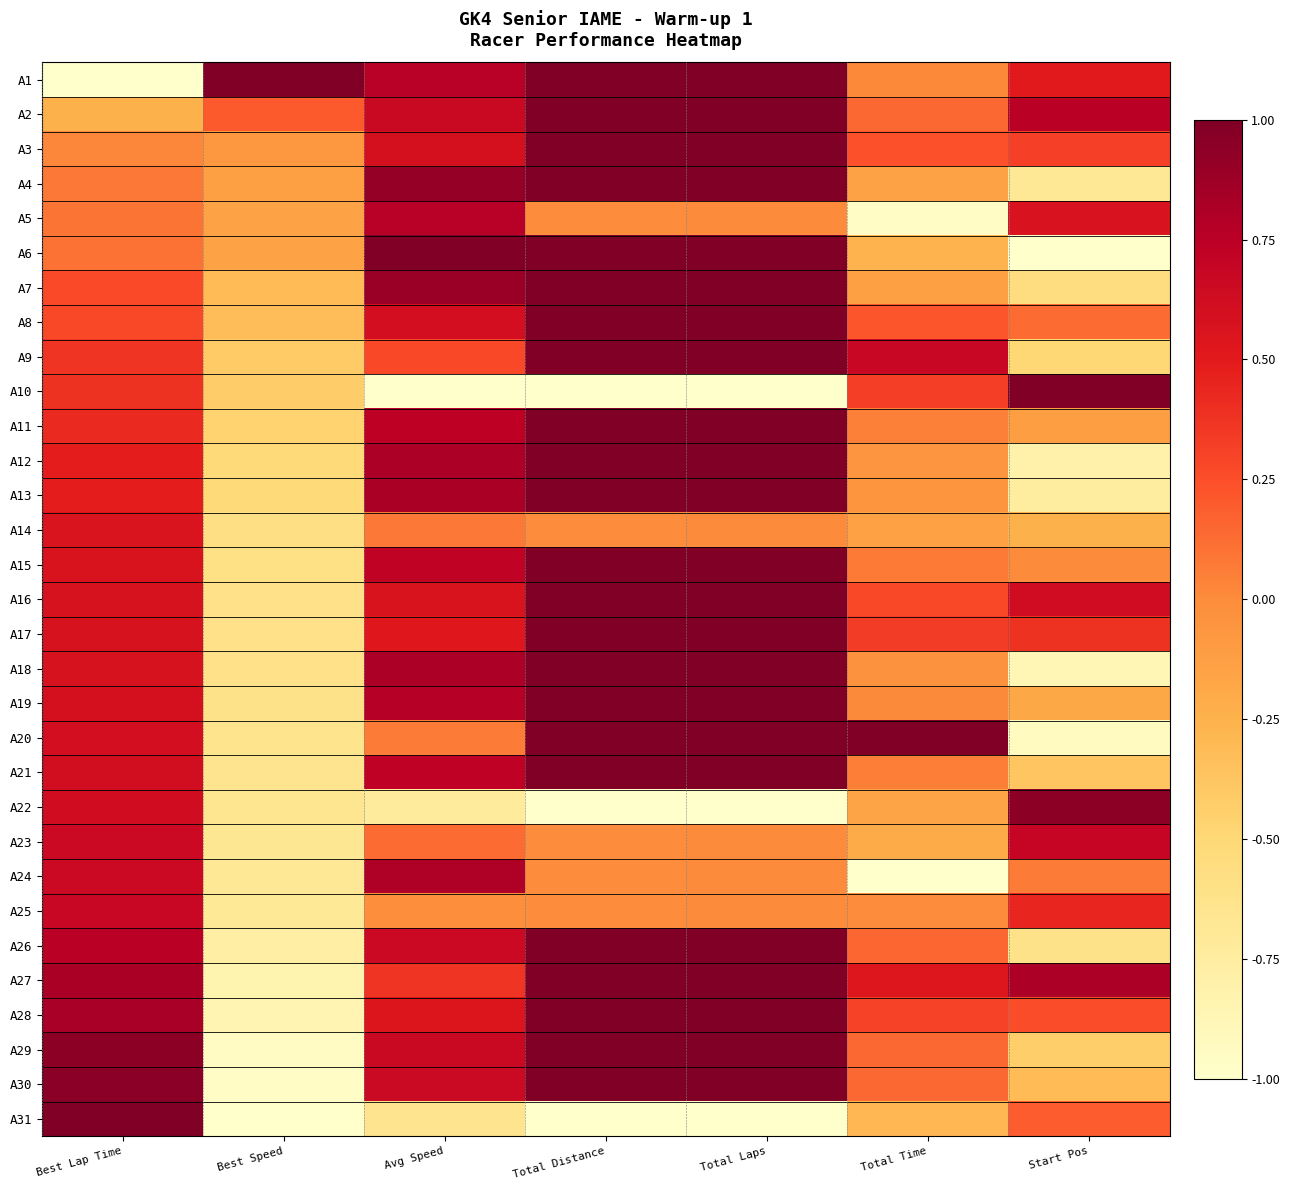

At Best Speed, list the series in order from smallest to largest.

A31, A30, A29, A28, A27, A26, A25, A24, A23, A22, A21, A20, A19, A18, A17, A16, A15, A14, A13, A12, A11, A10, A9, A8, A7, A6, A5, A4, A3, A2, A1